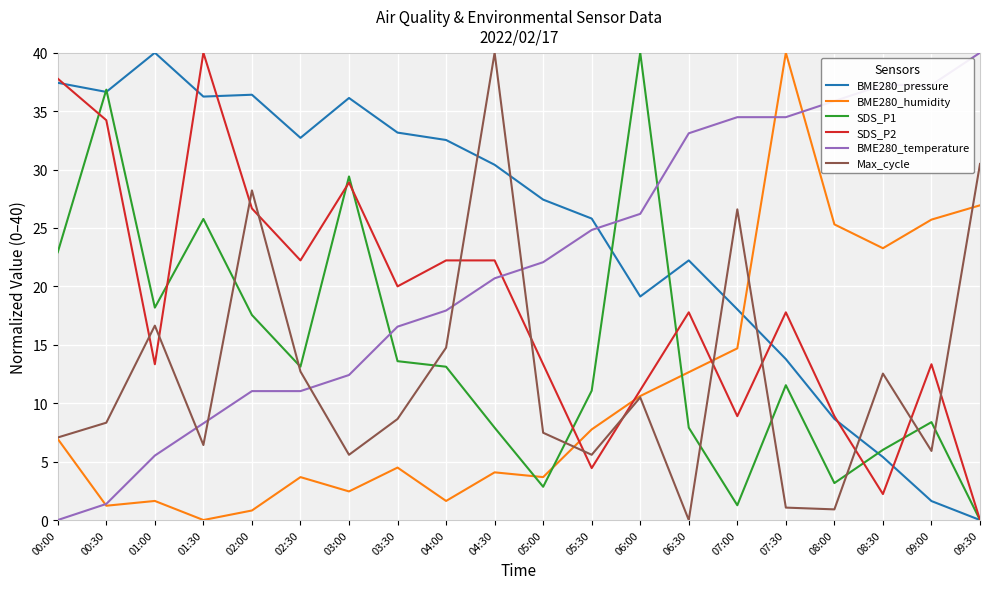

True or false: Max_cycle has more than 2 points higher than both neighbors.

True